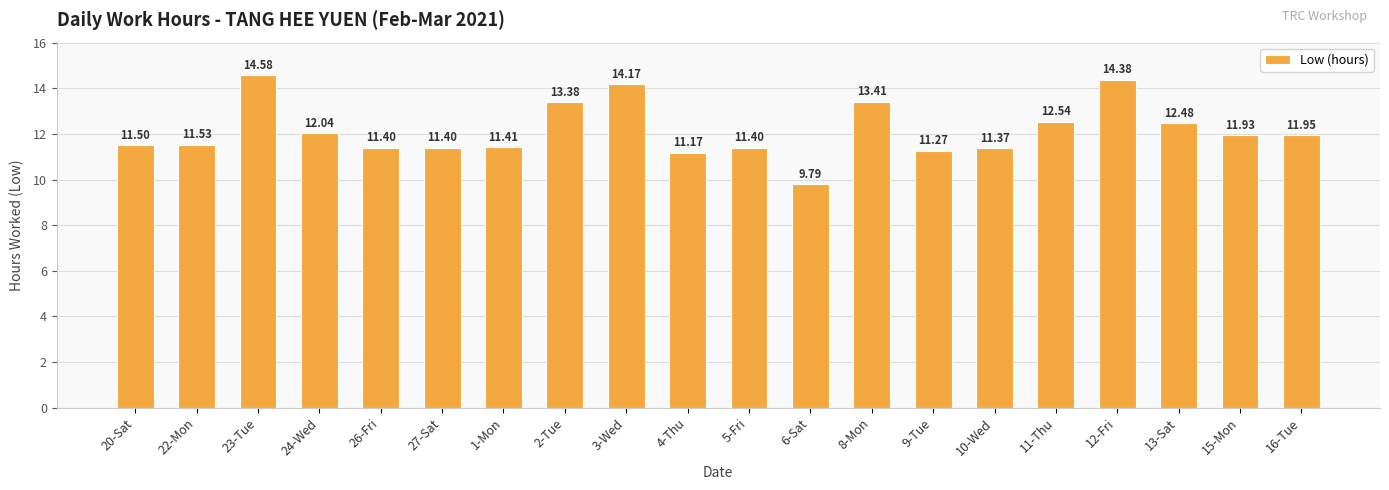

What is the maximum value shown in the chart?

14.6